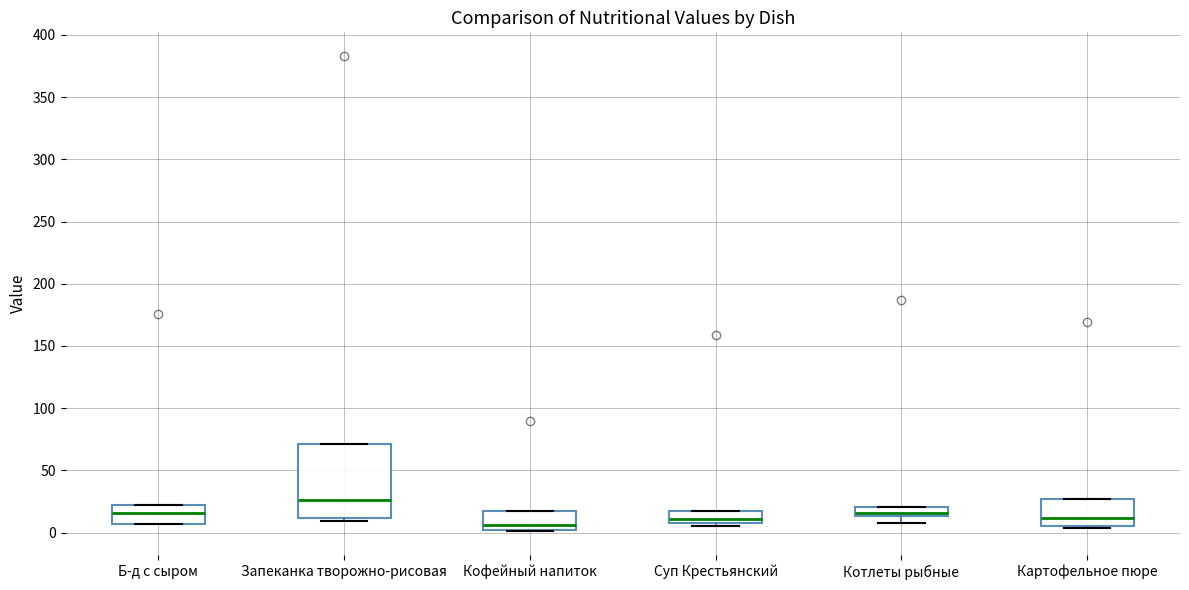

Reading left to right, transcribe this box plot: for each box, give where its median line is, the range the box spans, and where its two whiskers end, as read against the y-axis. The values are not printed on the chart, so give them approximately, as read against the axis.

Б-д с сыром: median 15, box 5 to 20, whiskers 5 to 20
Запеканка творожно-рисовая: median 25, box 10 to 70, whiskers 10 (just below the box's lower edge) to 70
Кофейный напиток: median 5, box 0 to 15, whiskers 0 to 15
Суп Крестьянский: median 10 (just above the box's lower edge), box 10 to 15, whiskers 5 to 15
Котлеты рыбные: median 15 (inside the box), box 15 to 20, whiskers 10 to 20
Картофельное пюре: median 10, box 5 to 25, whiskers 5 to 25